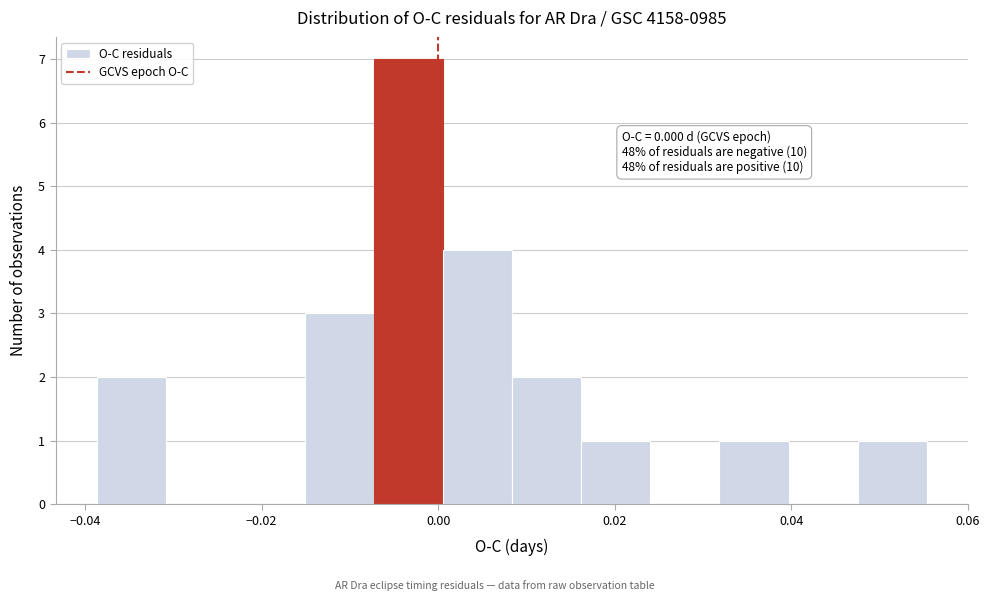

Read against the x-axis, roughly where is the centre of the tallest bar?

-0.004